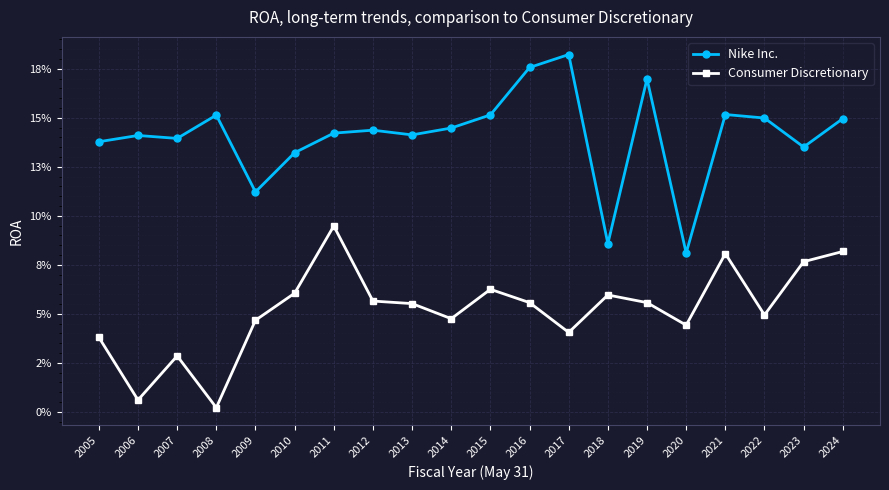

The Nike Inc. series shows 0.3 at 2008. True or false?

False